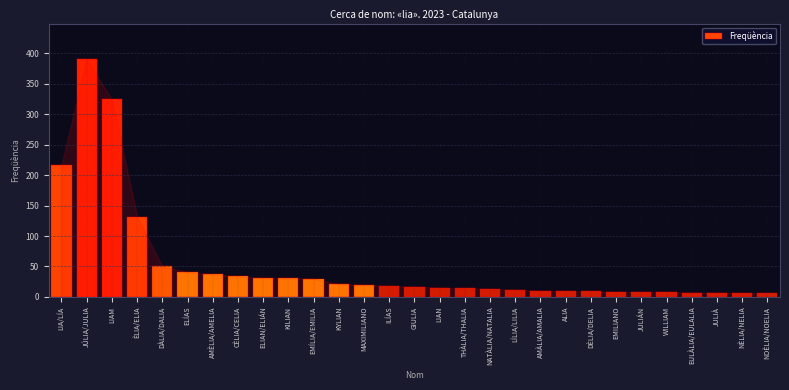

Where is the data nearest to the value 198?

LIA/LÍA